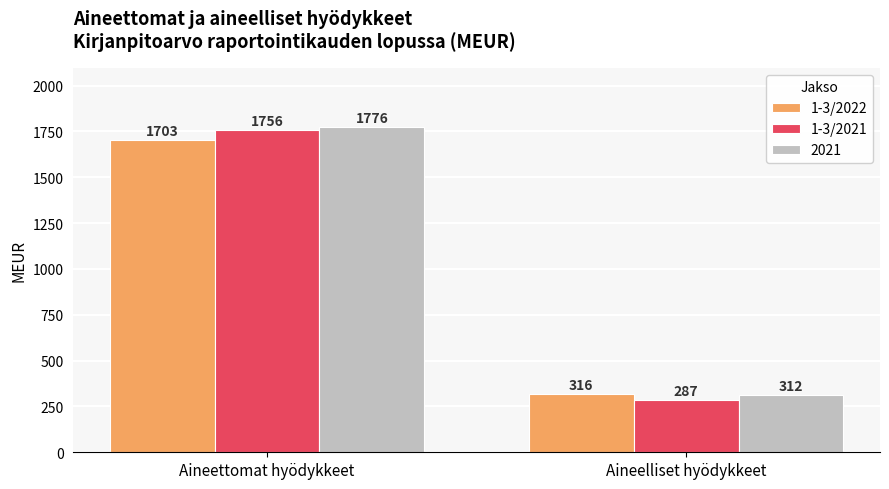

The value of 1-3/2021 at Aineettomat hyödykkeet is 2354. True or false?

False